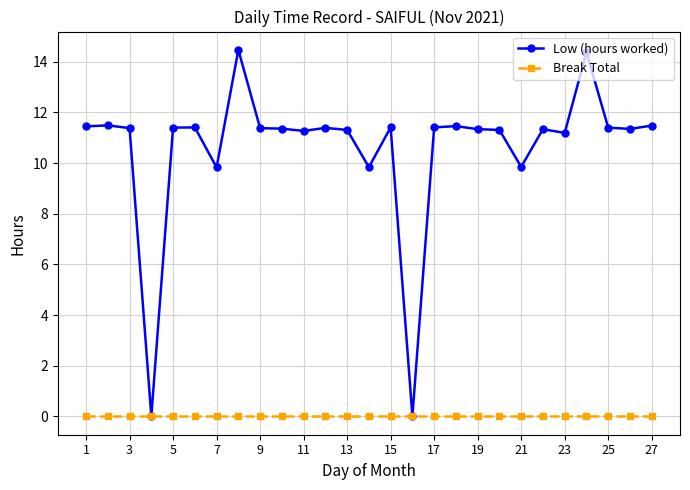

Which series has the largest total across all categories?

Low (hours worked)